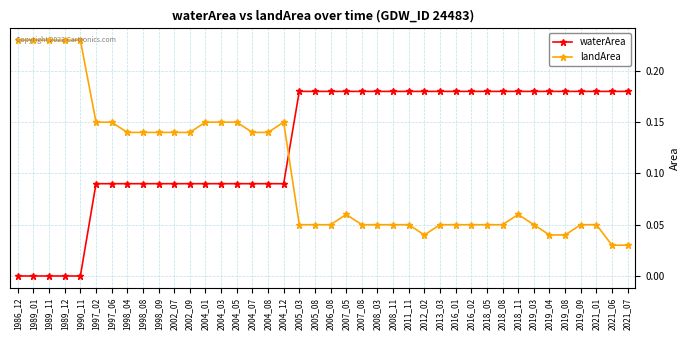

Is the value of landArea at 1989_12 greater than the value of waterArea at 2006_08?

Yes